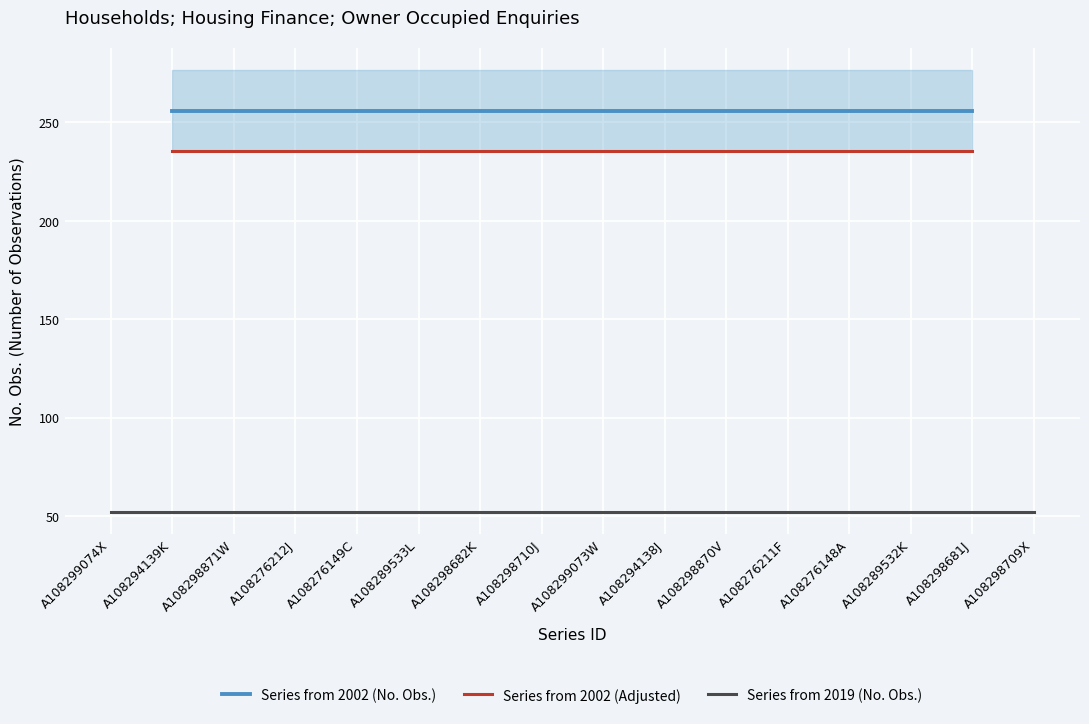

Is this an area chart (filled region under the line)?

No